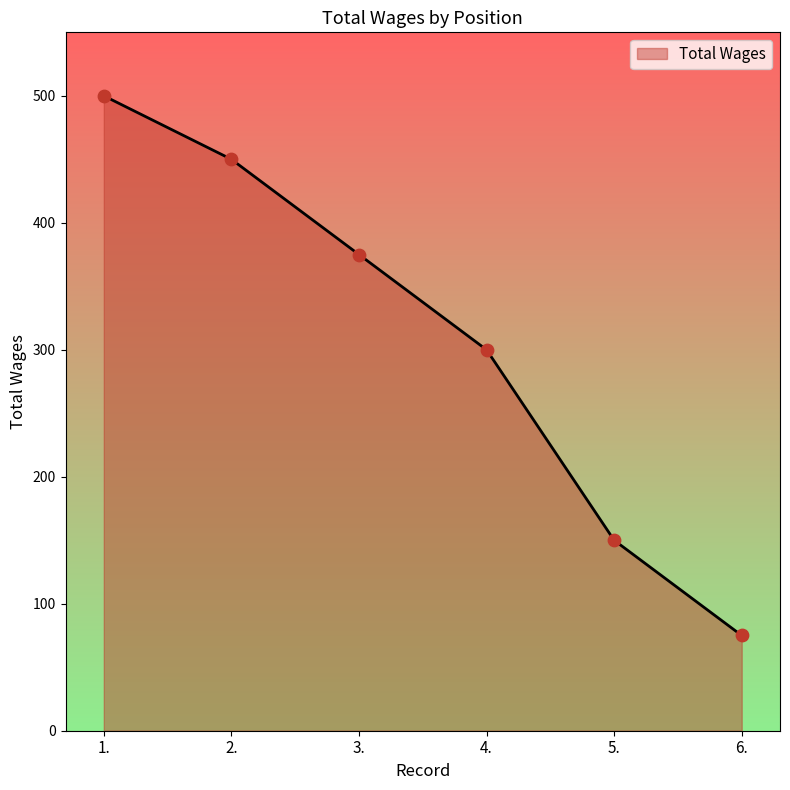

What is the change in value from 4. to 5.?

-150